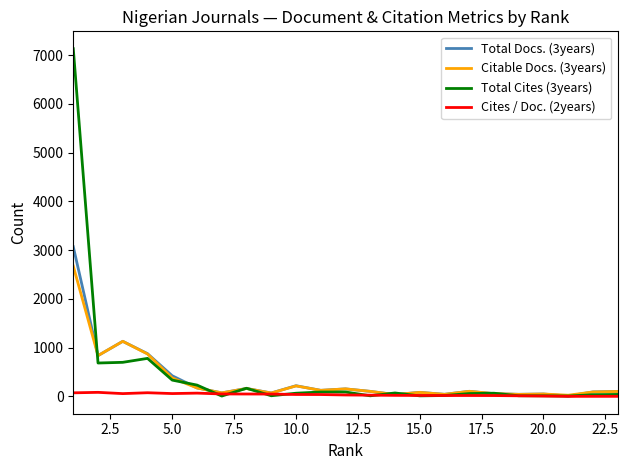

List the series in order of their peak value, lowest first.

Cites / Doc. (2years), Citable Docs. (3years), Total Docs. (3years), Total Cites (3years)